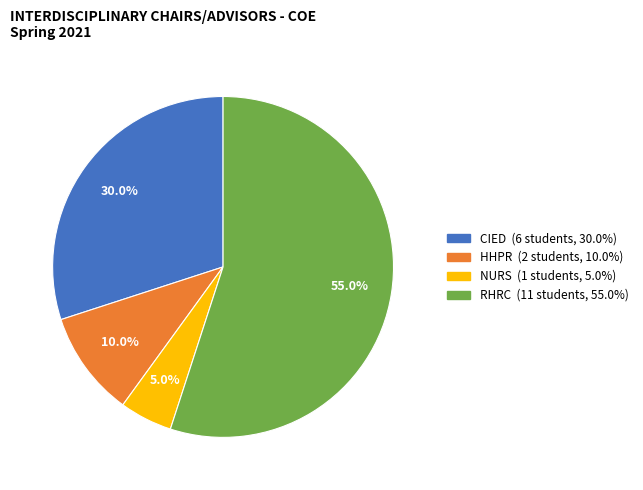

Which has a higher value, CIED or NURS?

CIED